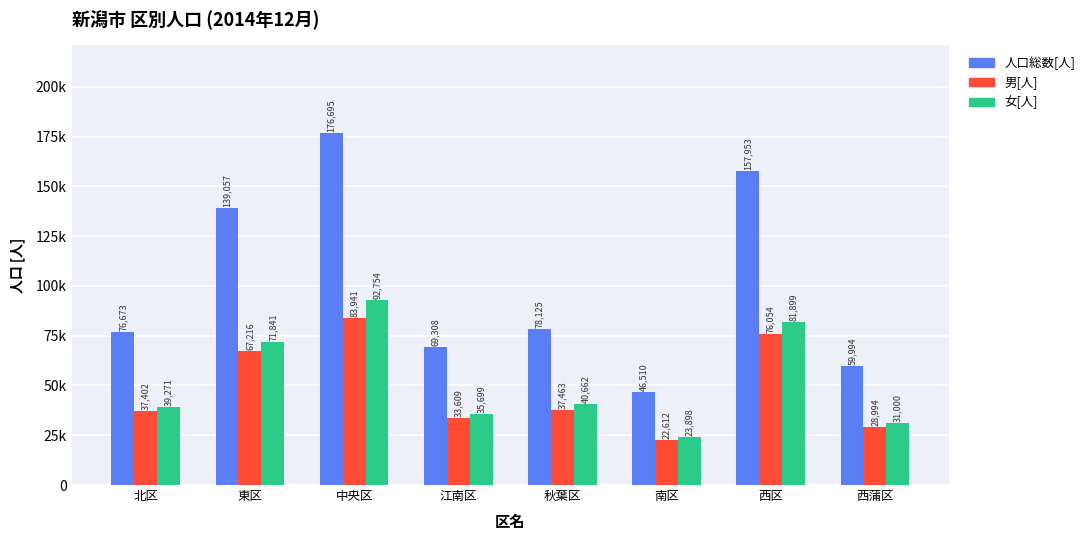

Where is 人口総数[人] nearest to the value 111602?

東区